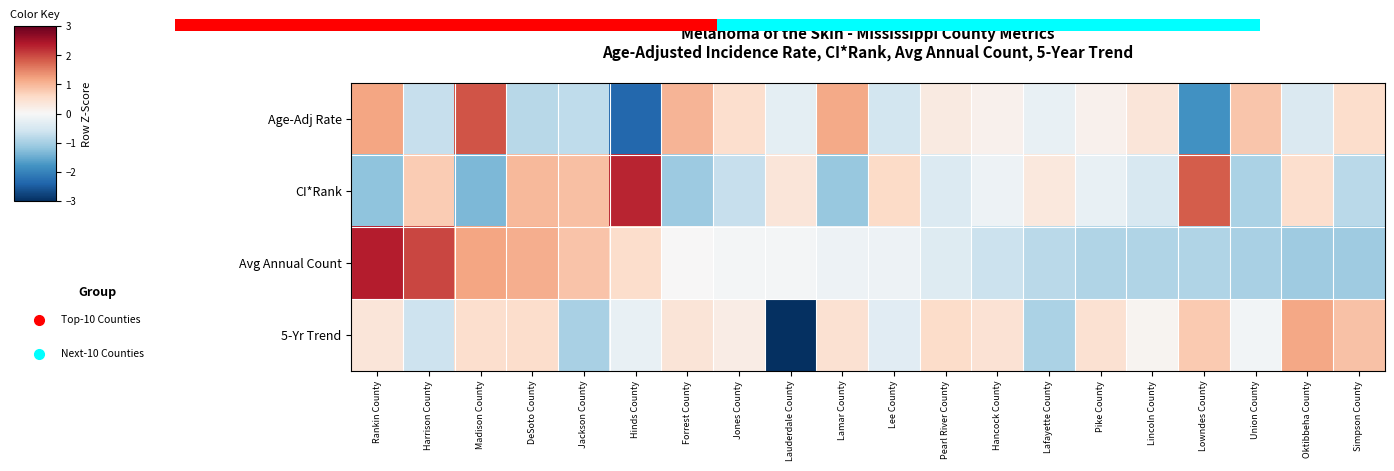

Reading right to left, transcribe all the data shown in this chart.

Age-Adj Rate: Simpson County=0.5	Oktibbeha County=-0.4	Union County=0.8	Lowndes County=-1.8	Lincoln County=0.4	Pike County=0.1	Lafayette County=-0.2	Hancock County=0.1	Pearl River County=0.3	Lee County=-0.5	Lamar County=1.1	Lauderdale County=-0.3	Jones County=0.5	Forrest County=1.0	Hinds County=-2.4	Jackson County=-0.8	DeSoto County=-0.8	Madison County=1.9	Harrison County=-0.7	Rankin County=1.2
CI*Rank: Simpson County=-0.8	Oktibbeha County=0.5	Union County=-0.9	Lowndes County=1.8	Lincoln County=-0.5	Pike County=-0.2	Lafayette County=0.3	Hancock County=-0.2	Pearl River County=-0.4	Lee County=0.6	Lamar County=-1.1	Lauderdale County=0.4	Jones County=-0.7	Forrest County=-1.1	Hinds County=2.3	Jackson County=0.9	DeSoto County=1.0	Madison County=-1.3	Harrison County=0.8	Rankin County=-1.2
Avg Annual Count: Simpson County=-1.1	Oktibbeha County=-1.1	Union County=-1.0	Lowndes County=-0.9	Lincoln County=-0.9	Pike County=-0.9	Lafayette County=-0.8	Hancock County=-0.6	Pearl River County=-0.4	Lee County=-0.1	Lamar County=-0.1	Lauderdale County=-0.1	Jones County=-0.1	Forrest County=0.0	Hinds County=0.5	Jackson County=0.9	DeSoto County=1.1	Madison County=1.2	Harrison County=2.0	Rankin County=2.3
5-Yr Trend: Simpson County=0.9	Oktibbeha County=1.2	Union County=-0.1	Lowndes County=0.8	Lincoln County=0.1	Pike County=0.5	Lafayette County=-0.9	Hancock County=0.4	Pearl River County=0.5	Lee County=-0.3	Lamar County=0.5	Lauderdale County=-3.6	Jones County=0.2	Forrest County=0.4	Hinds County=-0.2	Jackson County=-1.0	DeSoto County=0.5	Madison County=0.5	Harrison County=-0.6	Rankin County=0.4